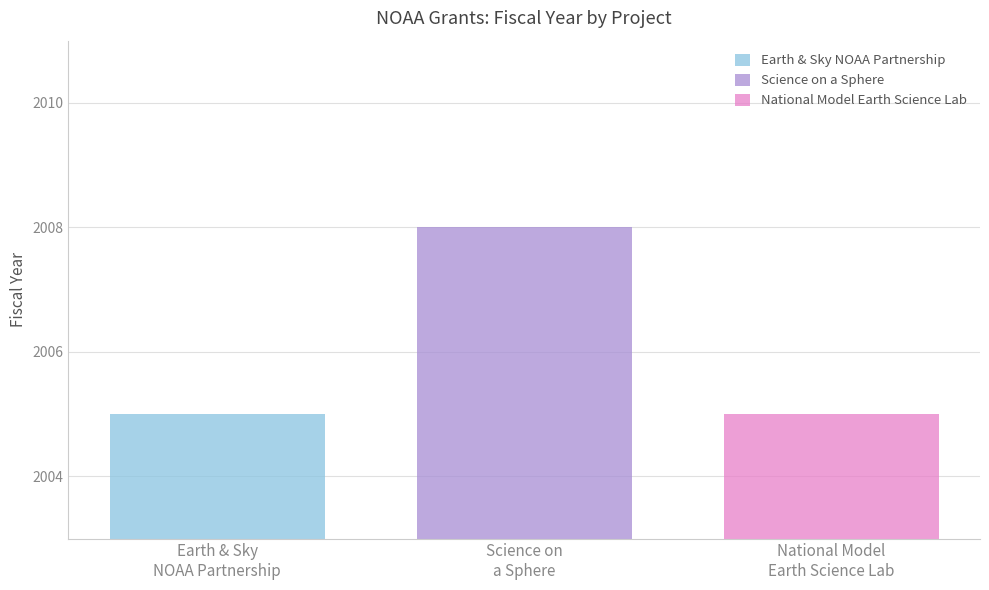

Are the bars horizontal?

No